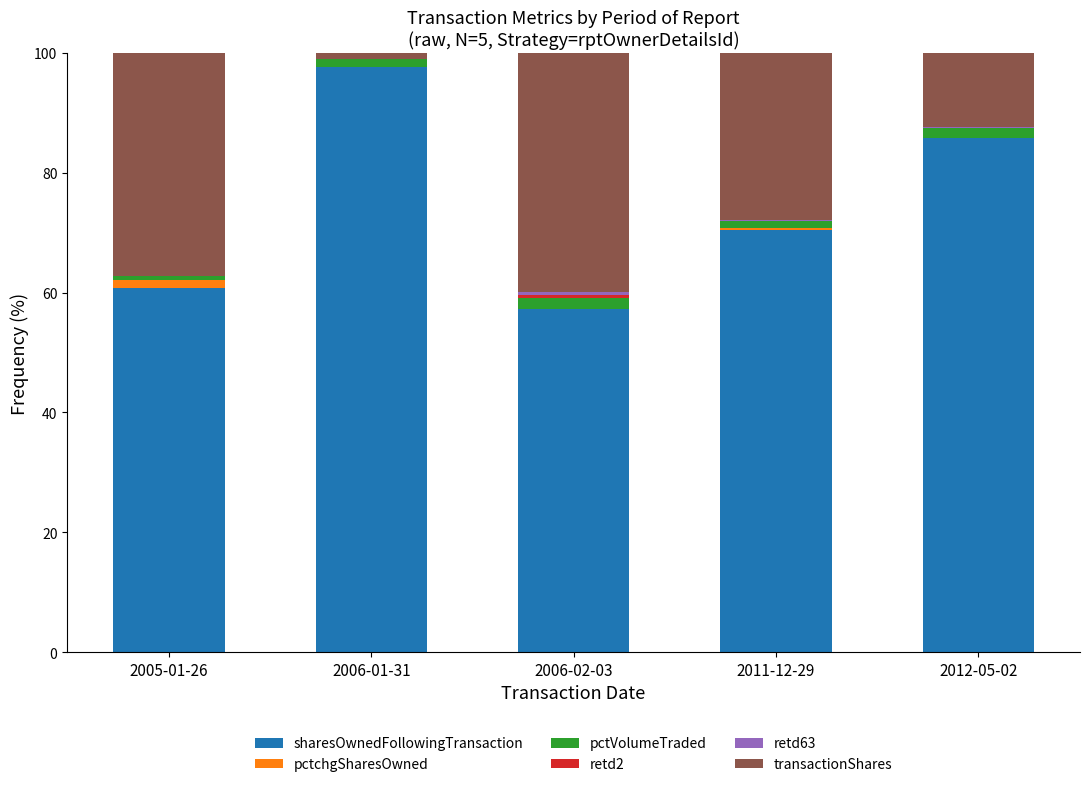

True or false: sharesOwnedFollowingTransaction has a value of 152.2 at 2012-05-02.

False